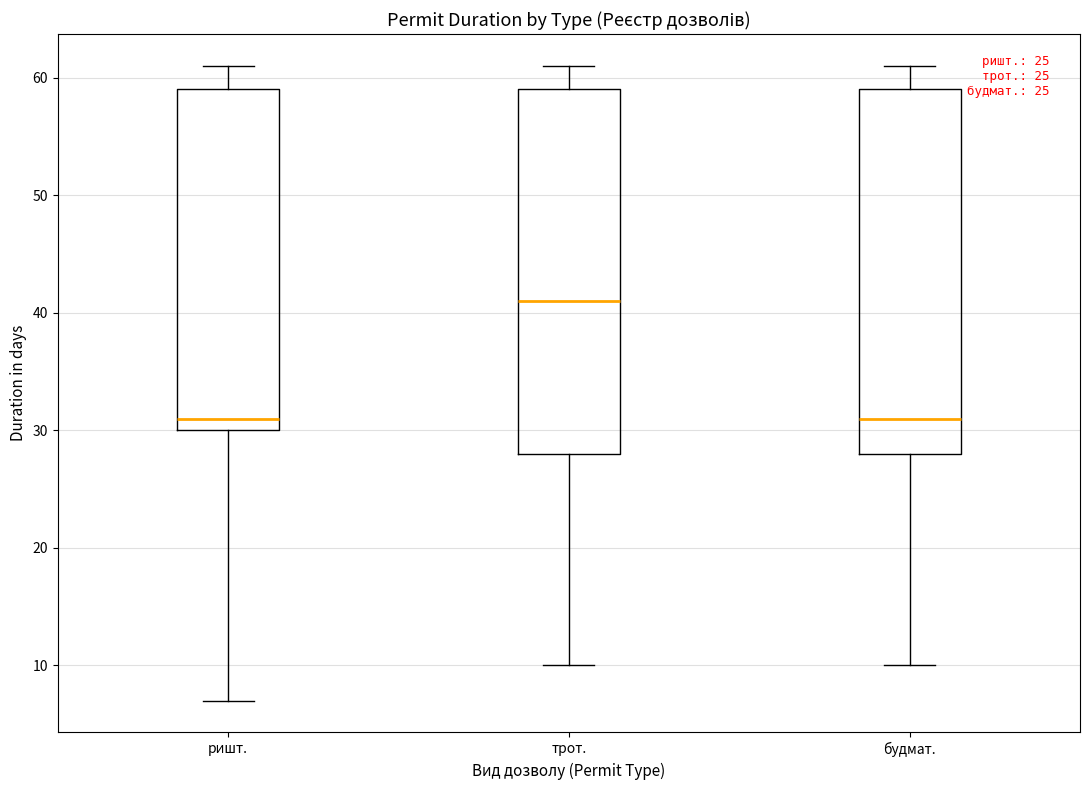

Reading left to right, read every box against the y-axis: the position of its median line, the range the box covers, and the ends of its whiskers. The values are not printed on the chart, so give them approximately, as read against the axis.

ришт.: median 31, box 30 to 59, whiskers 7 to 61
трот.: median 41, box 28 to 59, whiskers 10 to 61
будмат.: median 31, box 28 to 59, whiskers 10 to 61